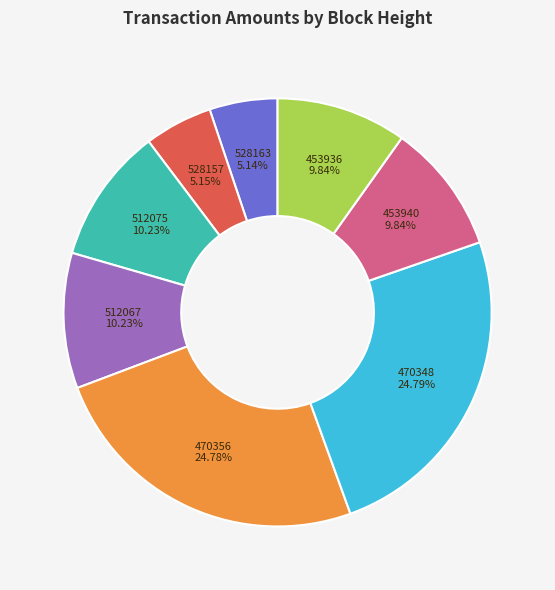

The 470356 slice represents 36% of the pie. True or false?

False